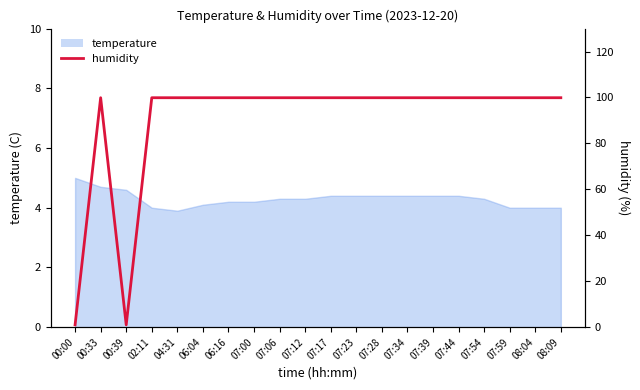

Approximately how many times larger is the value at 07:44 compared to 07:17?

1.0